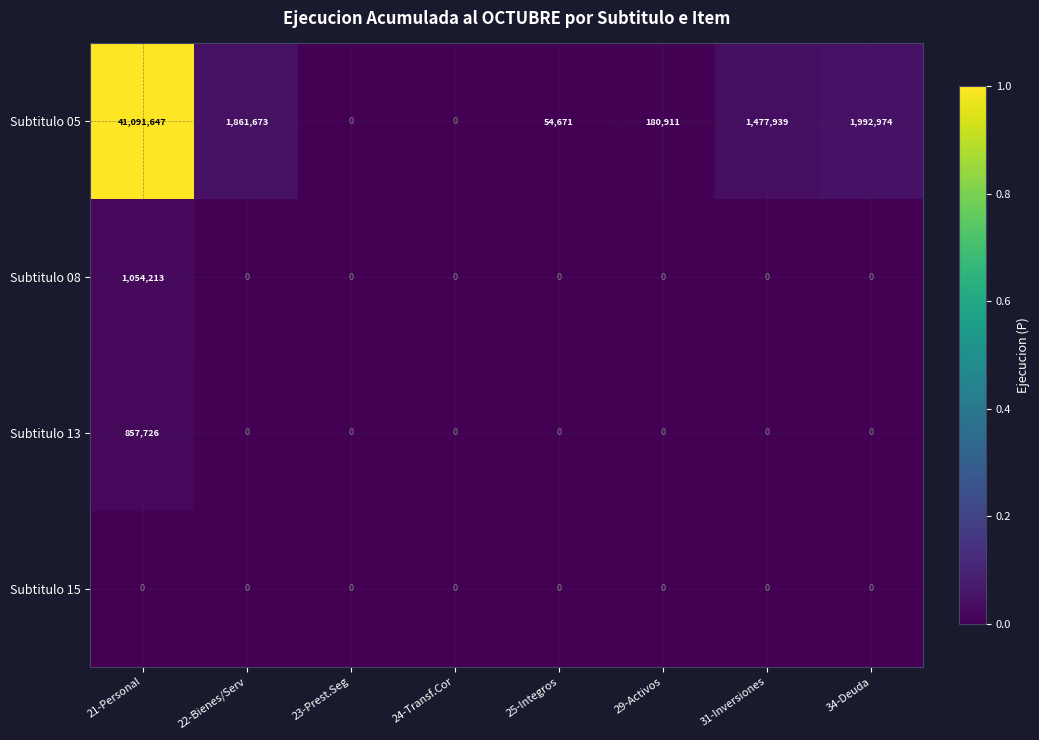

Read the Subtitulo 13 value at 21-Personal, to the nearest 100.

857700